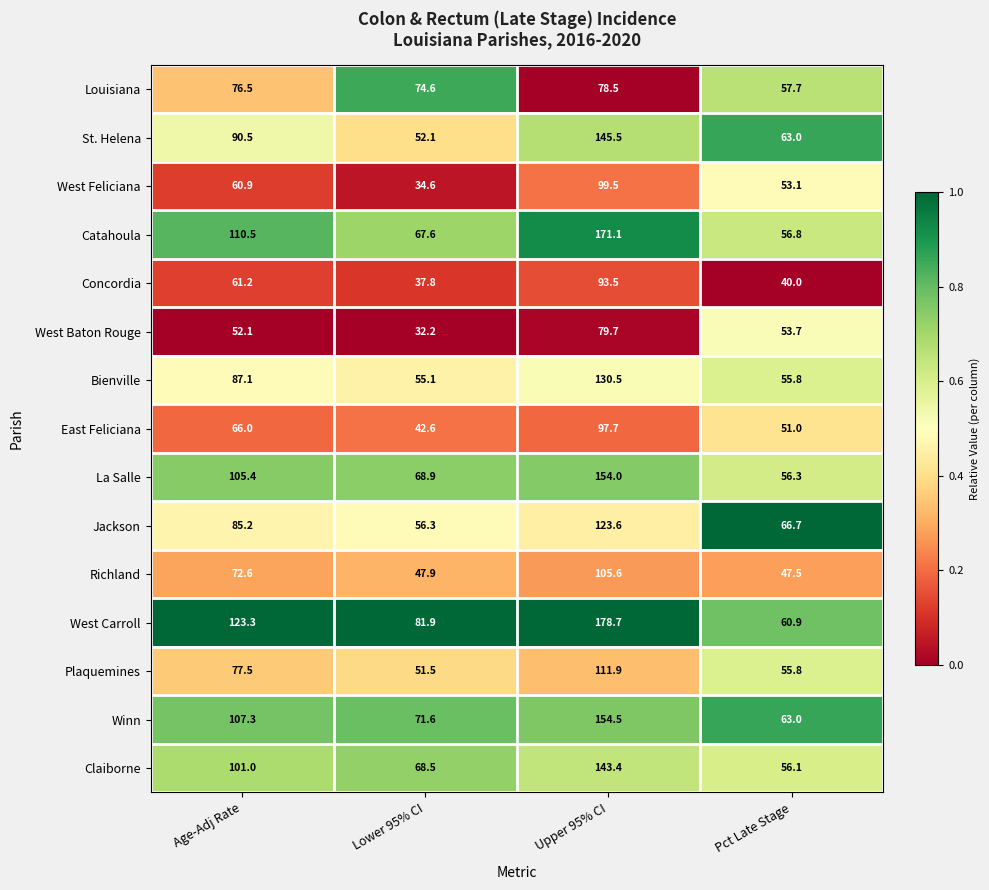

Where is Claiborne nearest to the value 99?

Age-Adj Rate